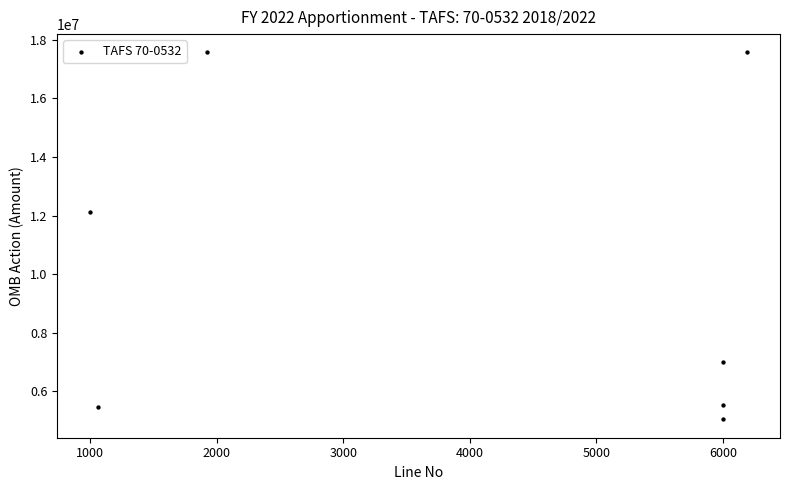

What Y value in the scatter plot is closest to 11307359?

12113993